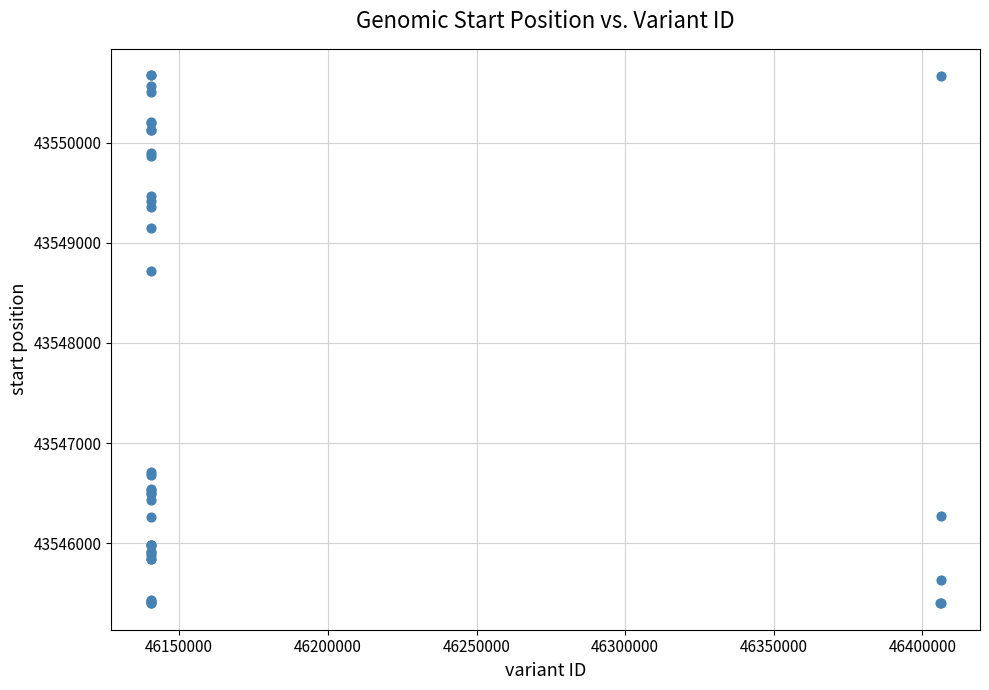

What Y value in the scatter plot is closest to 43548036?

43548719